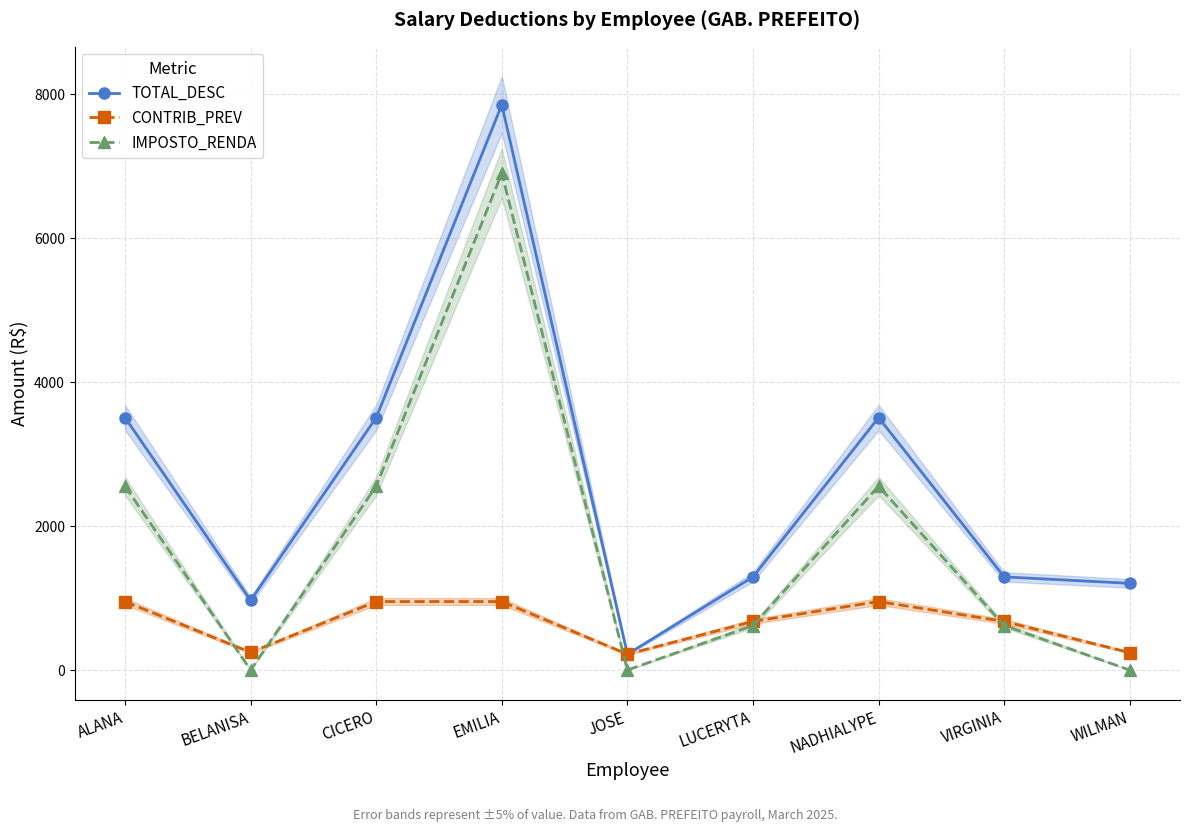

Between BELANISA and EMILIA, which is larger?

EMILIA